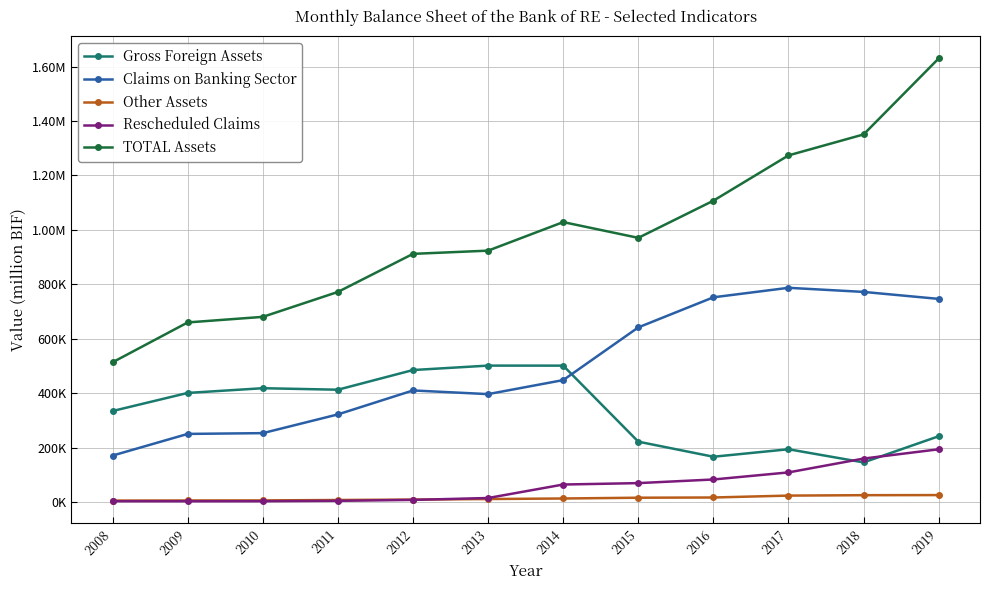

What are all the series names shown in the legend?

Gross Foreign Assets, Claims on Banking Sector, Other Assets, Rescheduled Claims, TOTAL Assets